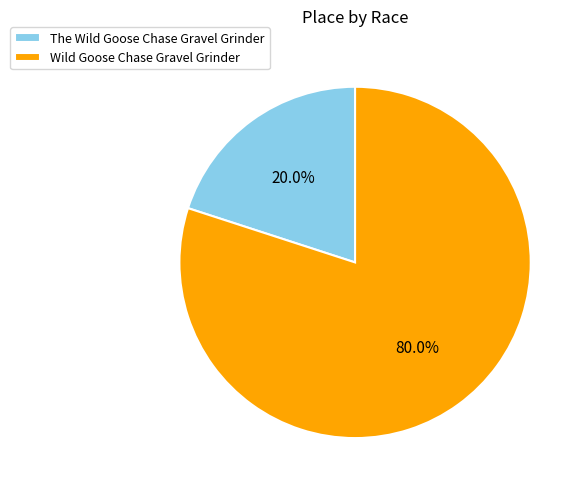

What percentage is the The Wild Goose Chase Gravel Grinder slice, to the nearest percent?

20%